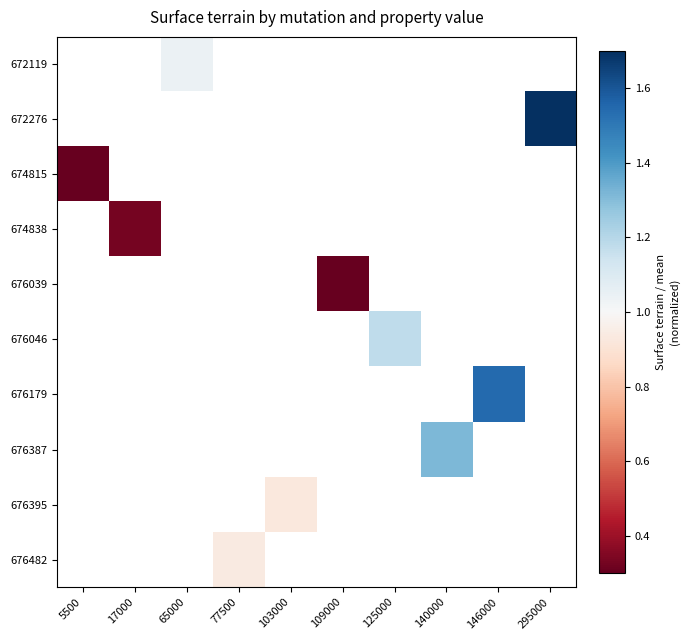

At 17000, list the series in order from smallest to largest.

672119, 672276, 674815, 674838, 676039, 676046, 676179, 676387, 676395, 676482